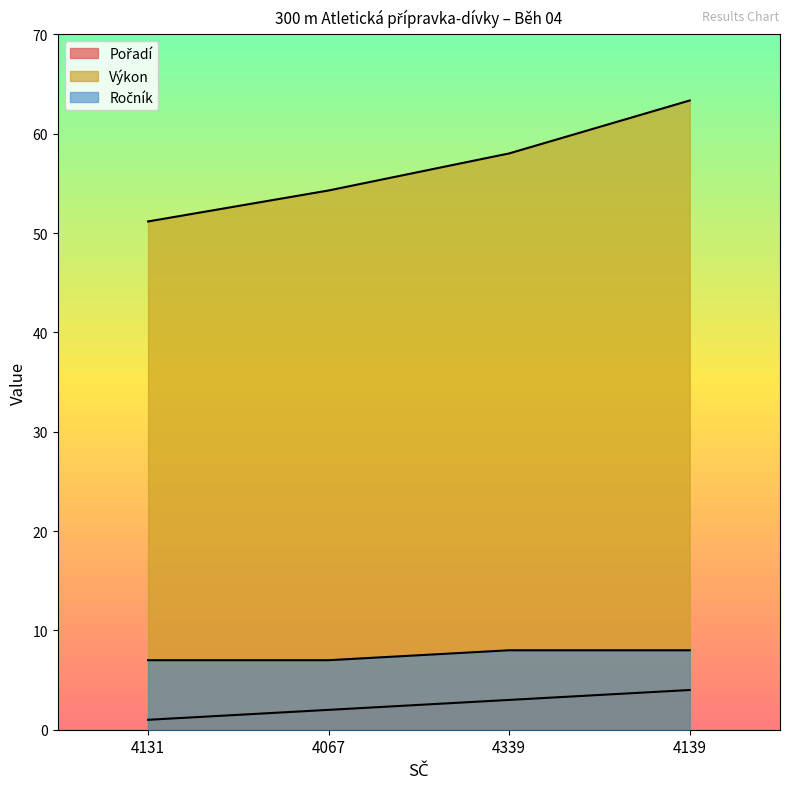

True or false: Ročník has a value of 8.0 at 4139.

True